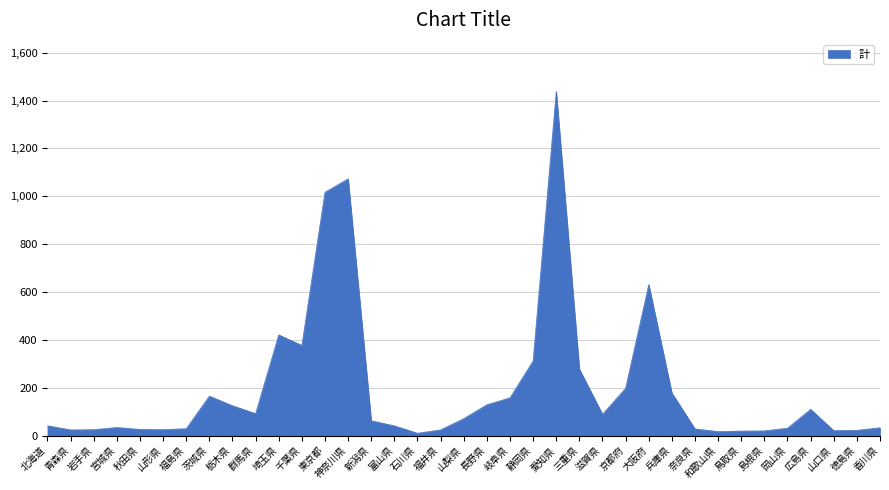

What is the maximum value shown in the chart?

1438